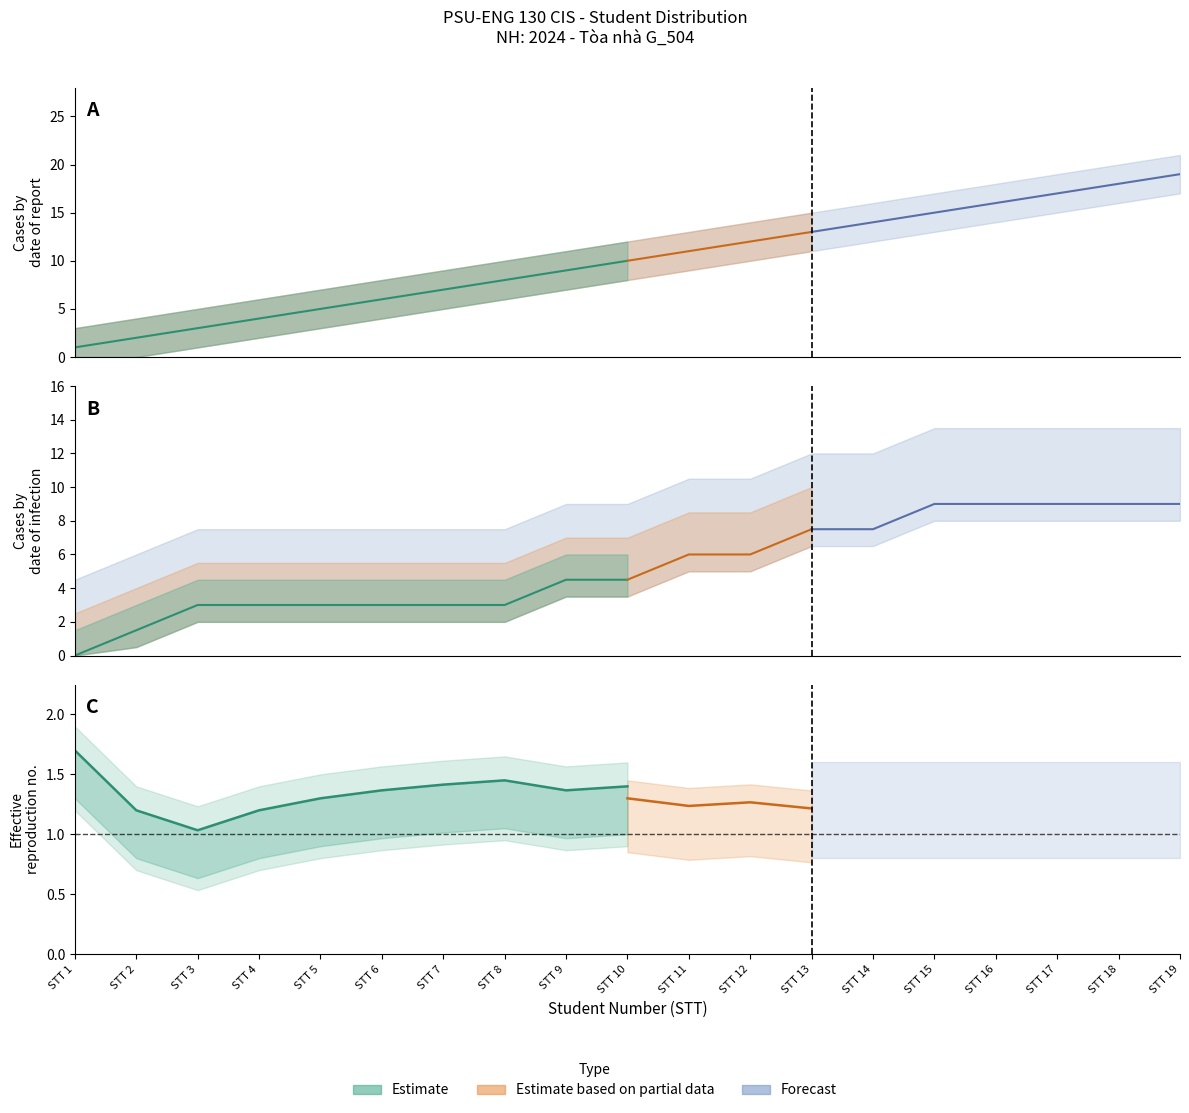

Between 12 and 4, which is larger?

12